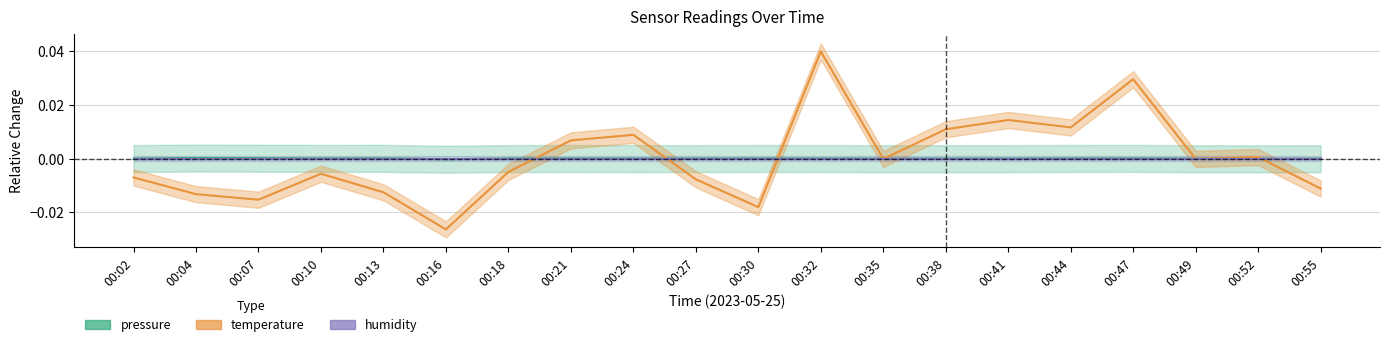

How many lines are shown in the chart?

2